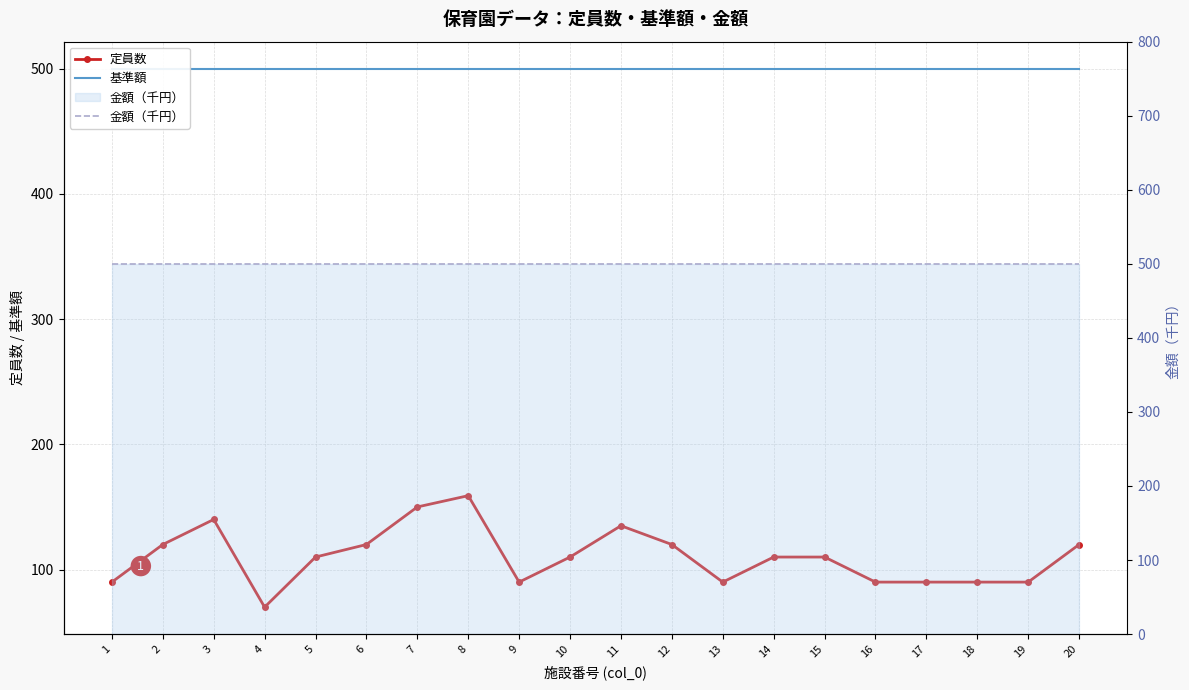

Reading left to right, extract all data points from this chart.

定員数: 1=90	2=120	3=140	4=70	5=110	6=120	7=150	8=159	9=90	10=110	11=135	12=120	13=90	14=110	15=110	16=90	17=90	18=90	19=90	20=120
基準額: 1=500	2=500	3=500	4=500	5=500	6=500	7=500	8=500	9=500	10=500	11=500	12=500	13=500	14=500	15=500	16=500	17=500	18=500	19=500	20=500
金額（千円）: 1=500	2=500	3=500	4=500	5=500	6=500	7=500	8=500	9=500	10=500	11=500	12=500	13=500	14=500	15=500	16=500	17=500	18=500	19=500	20=500